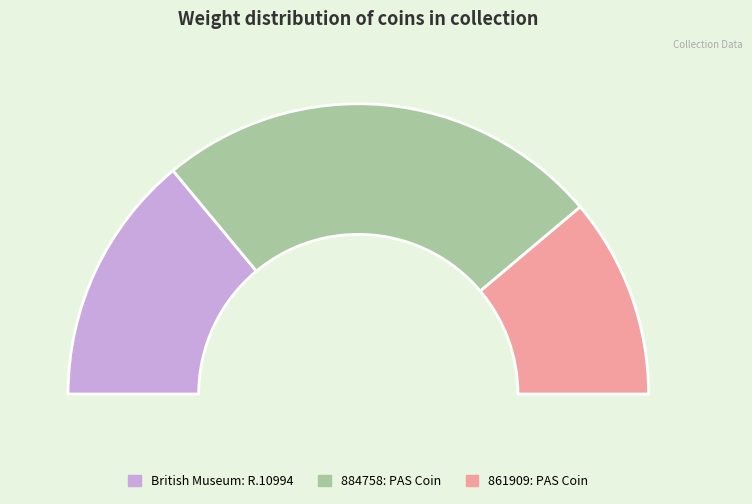

To the nearest percent, what is the average slice percentage?

33%